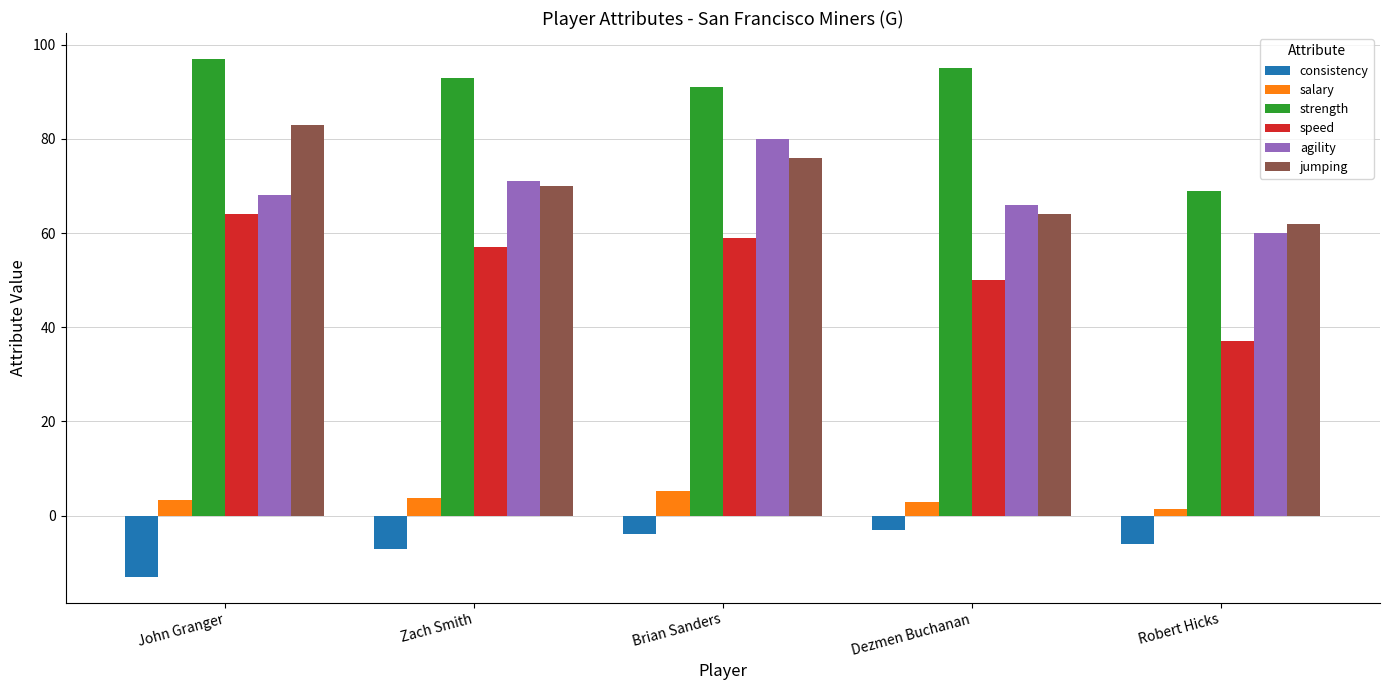

What is the sum of the strength values at Robert Hicks and John Granger?

166.0